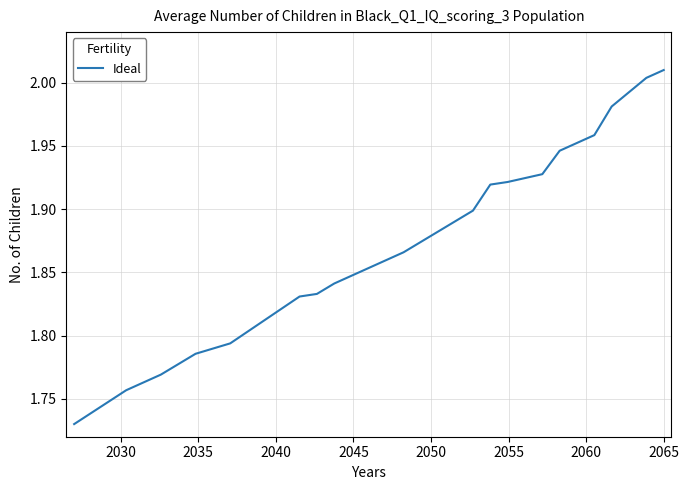

What is the difference between the maximum and minimum values?

0.3